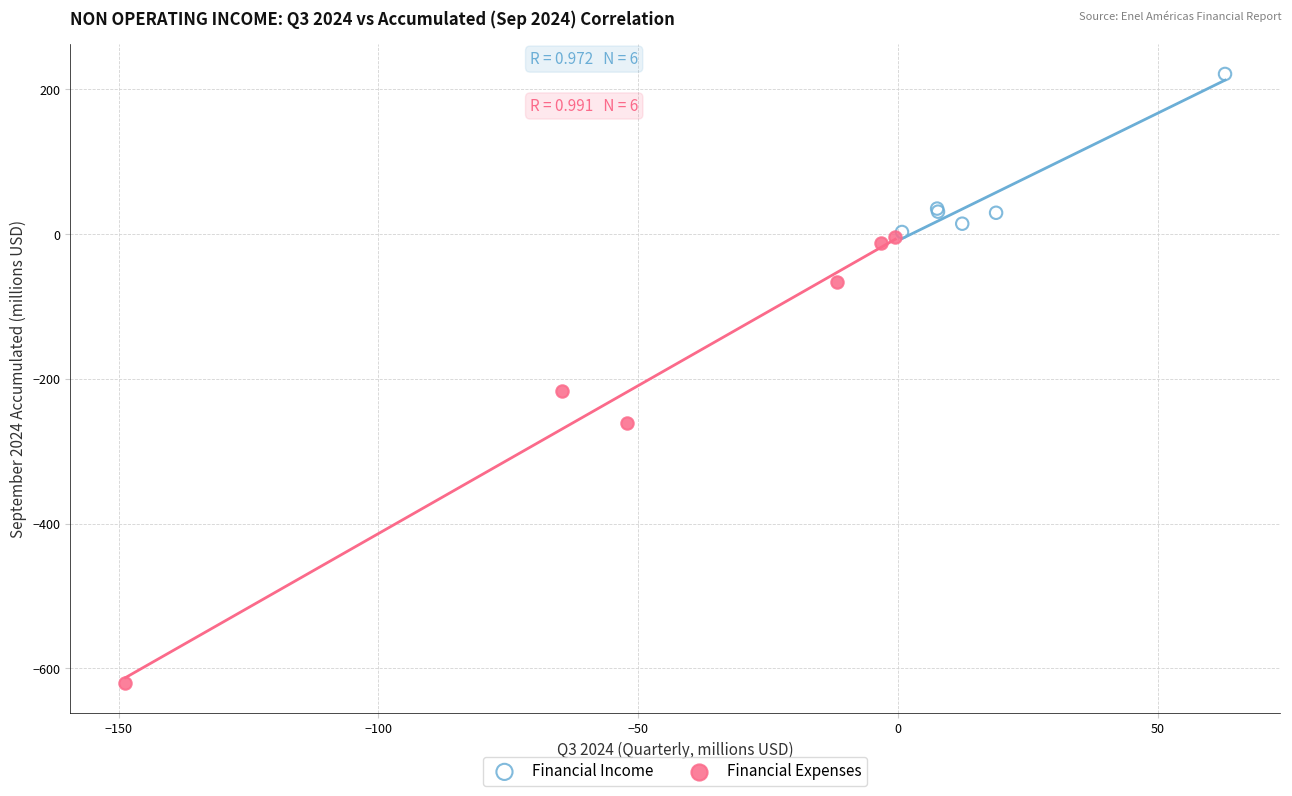

Which series reaches the minimum Y coordinate?

Financial Expenses